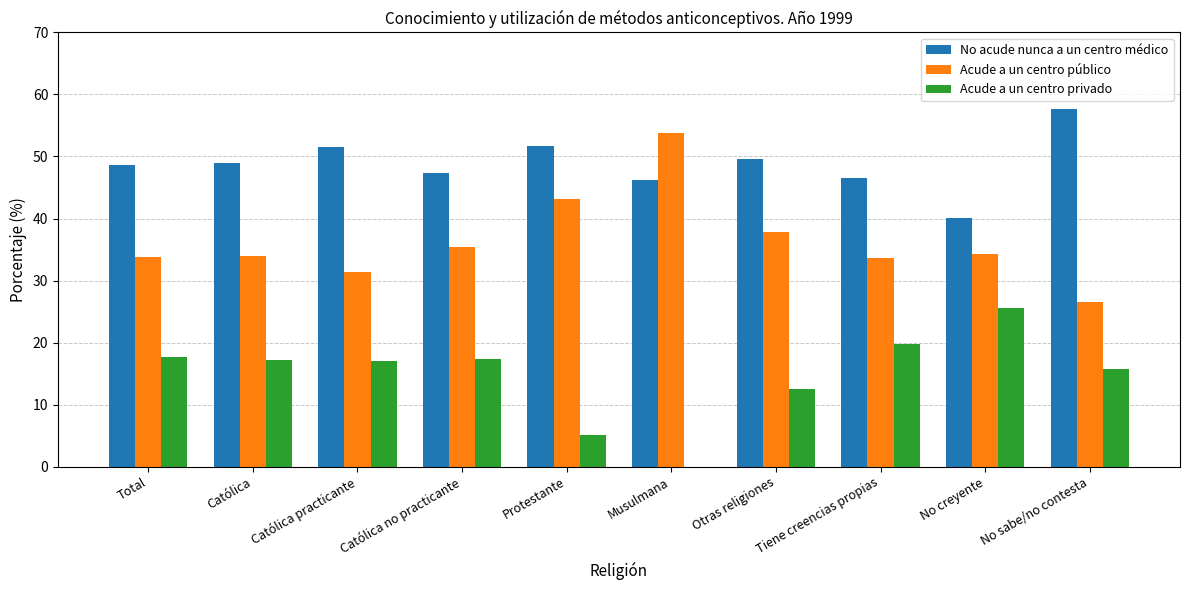

The Acude a un centro privado series shows 1.5 at Protestante. True or false?

False